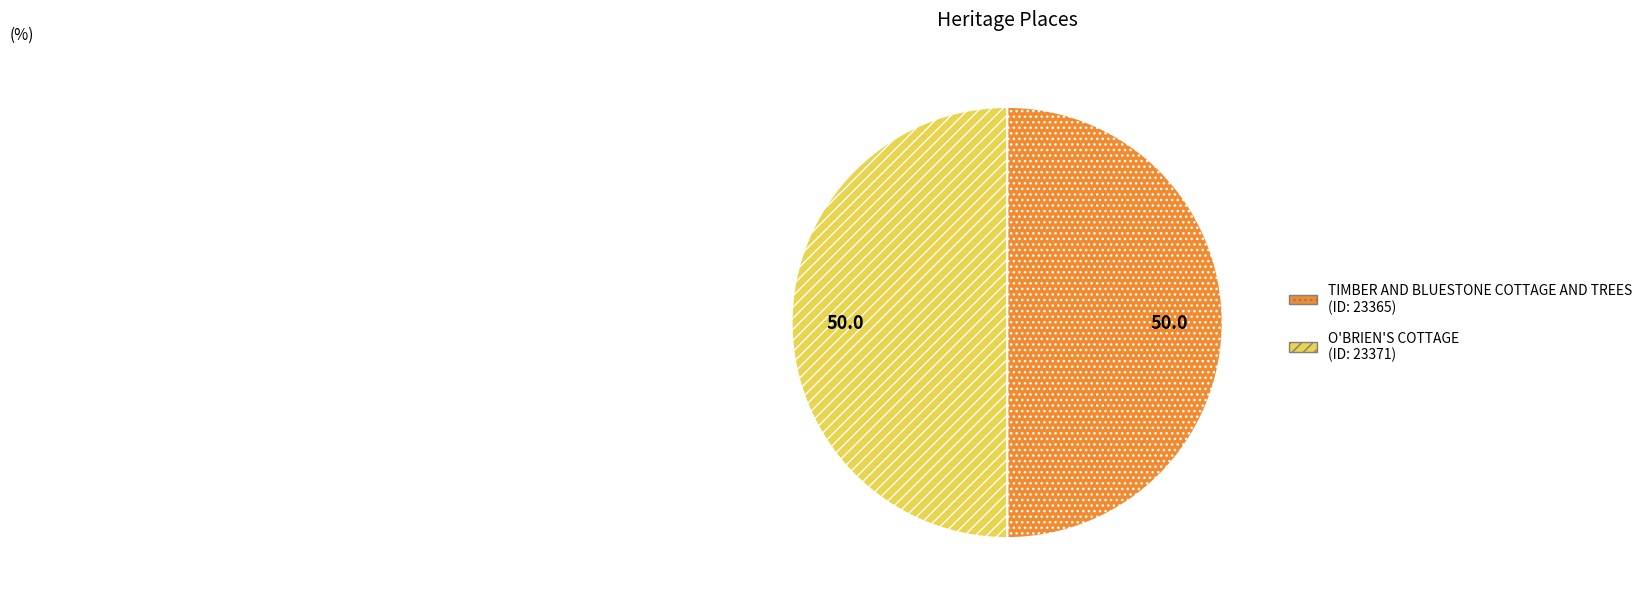

What is the ratio of the value at TIMBER AND BLUESTONE COTTAGE AND TREES to the value at O'BRIEN'S COTTAGE?

1.0